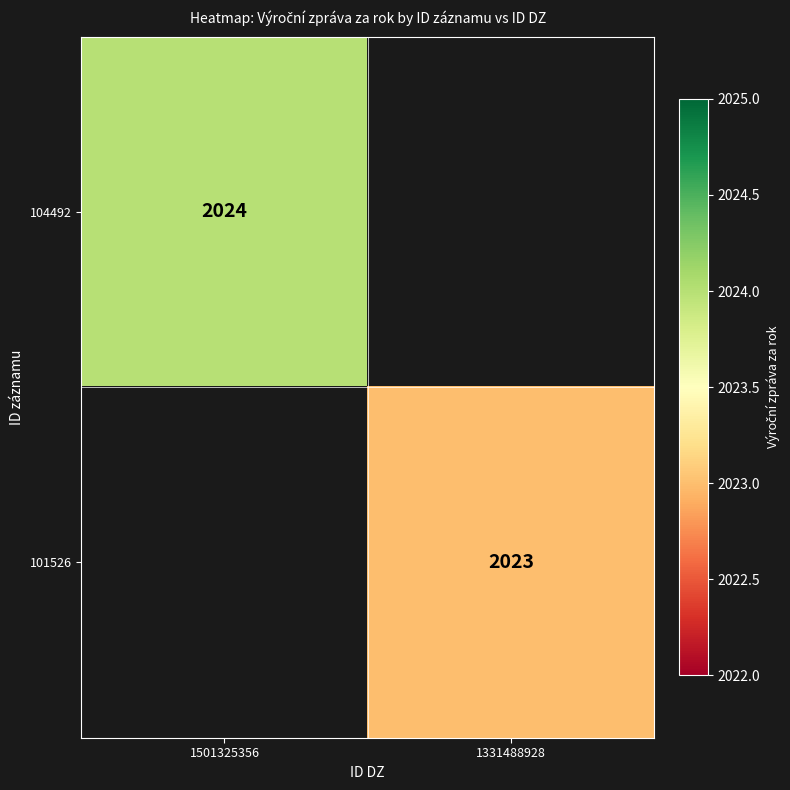

At which category does the chart reach its minimum across all series?

1331488928